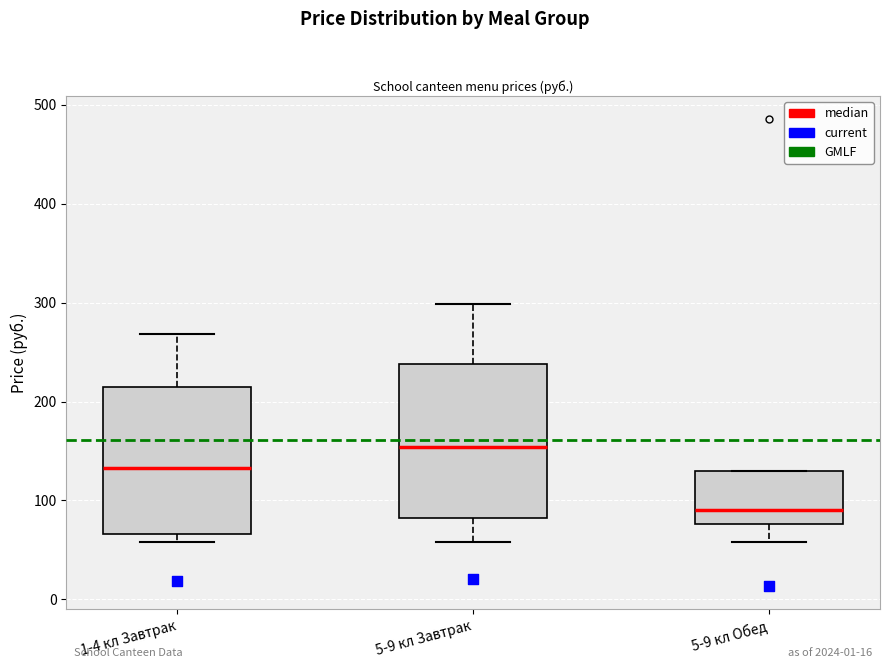

Which box has the highest median line?

5-9 кл Завтрак